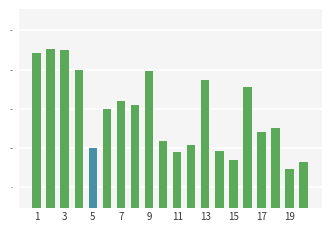

What is the difference between the maximum and minimum values?

1.5